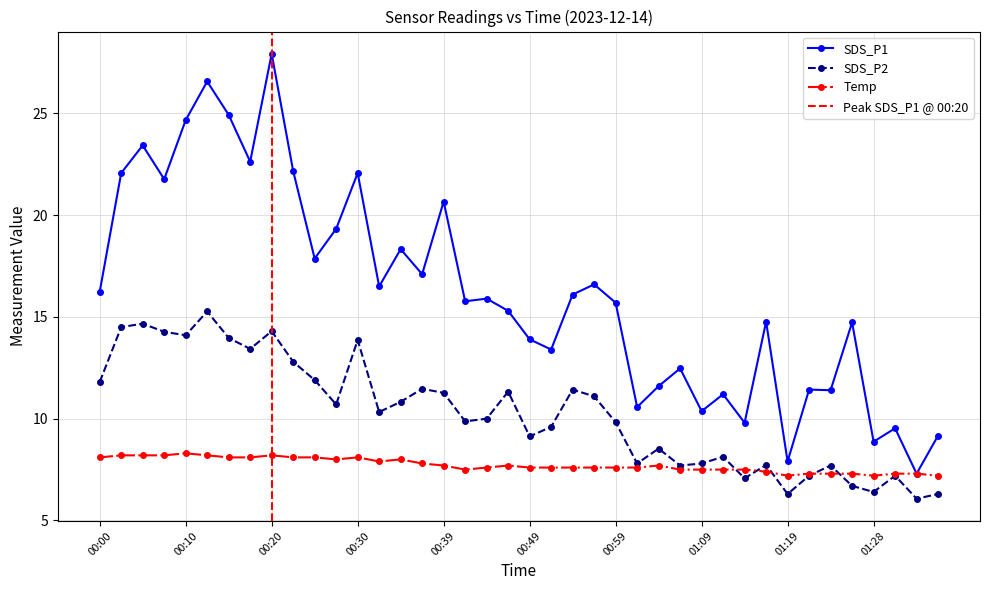

True or false: SDS_P1 and SDS_P2 intersect in this chart.

False